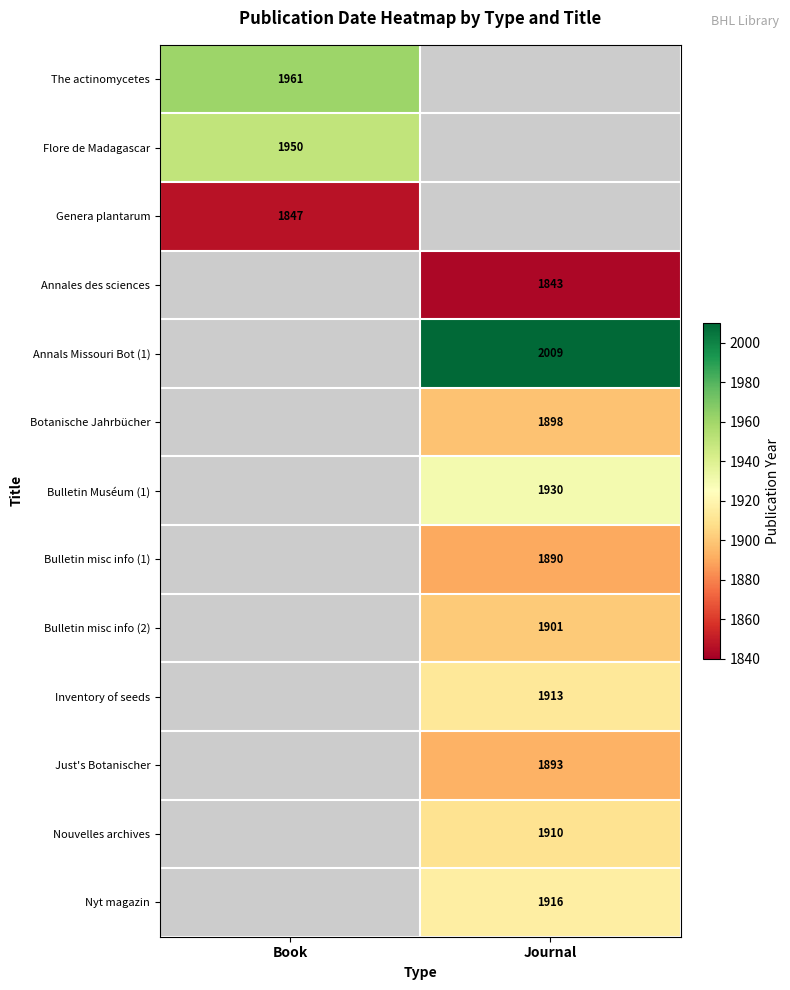

The value of Nouvelles archives at Journal is 1910. True or false?

True